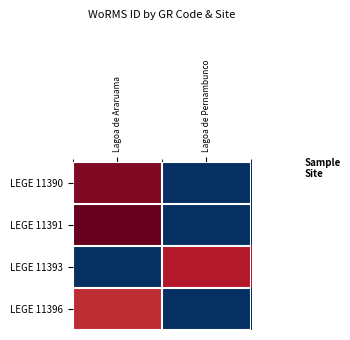

List the series in order of their overall mean, lowest first.

LEGE 11396, LEGE 11393, LEGE 11390, LEGE 11391